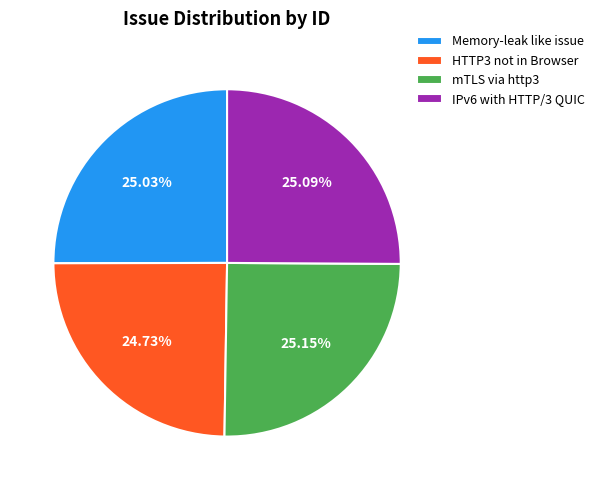

Is there any slice that represents more than half of the pie?

No